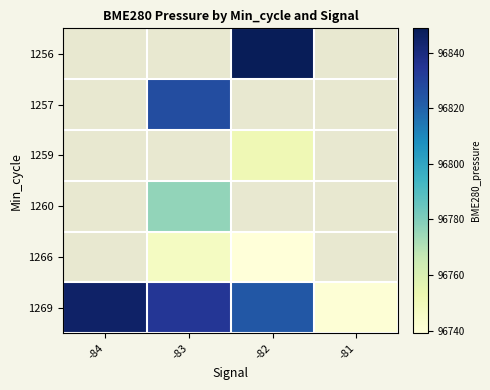

Which series has the largest total across all categories?

1269